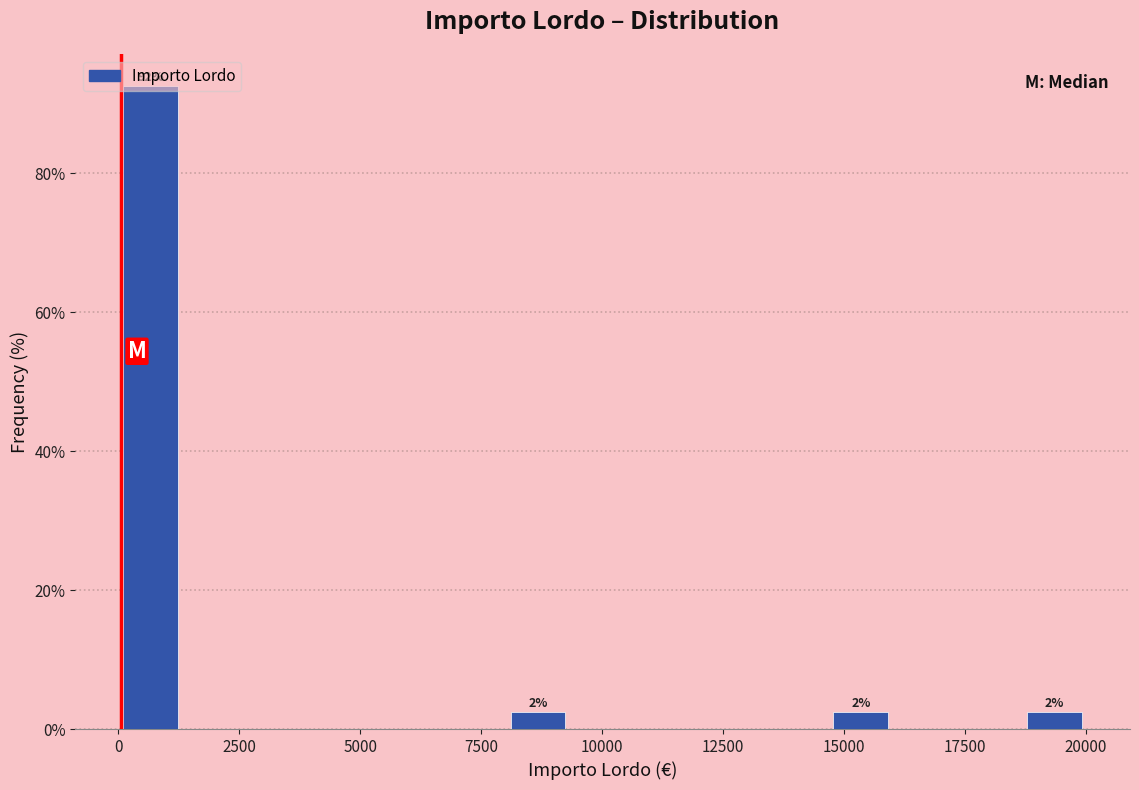

Read against the x-axis, roughly where is the centre of the tallest bar?

500